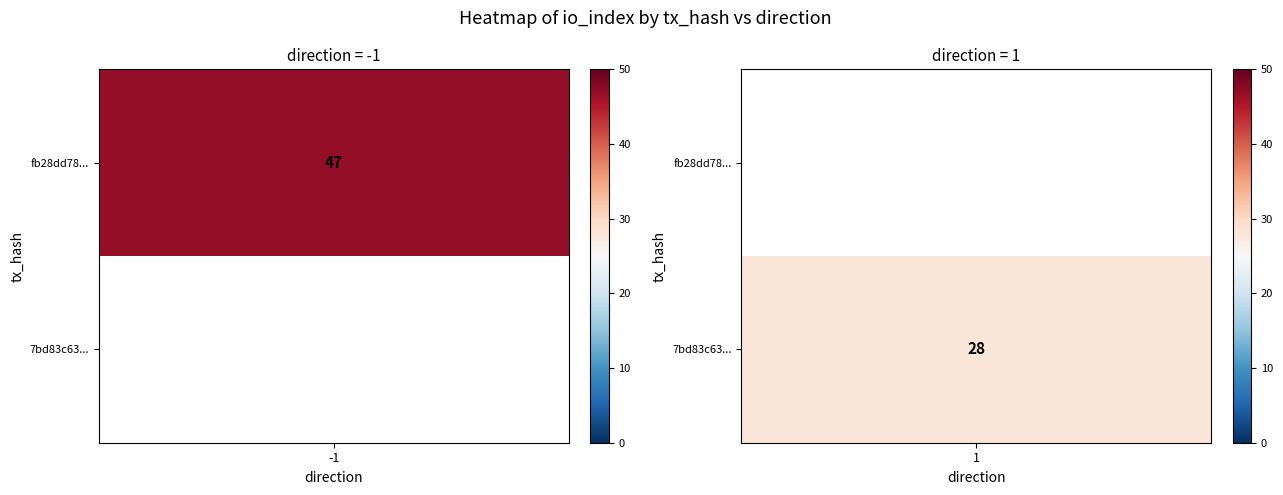

Rank the series by their maximum value, from highest to lowest.

fb28dd7825067837434b67c9325137dbdf828ed, 7bd83c635c96bd5e1b65e150ecfc1175461eb20